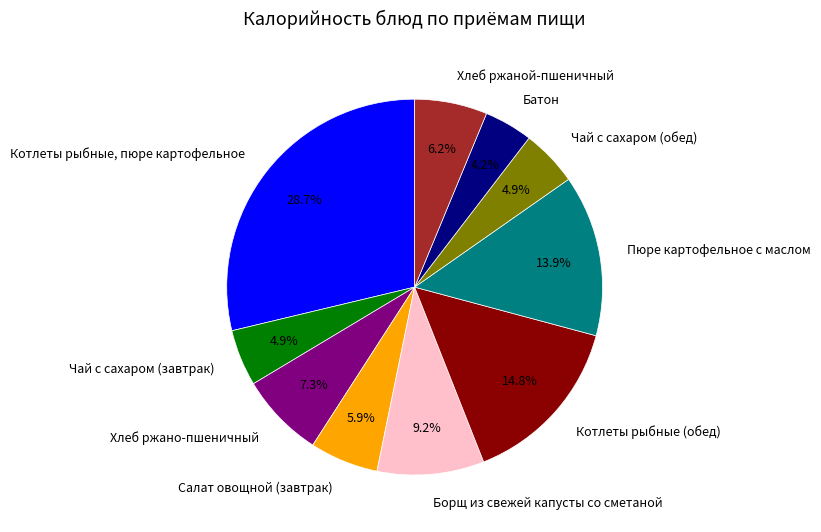

Which slice is the largest?

Котлеты рыбные, пюре картофельное